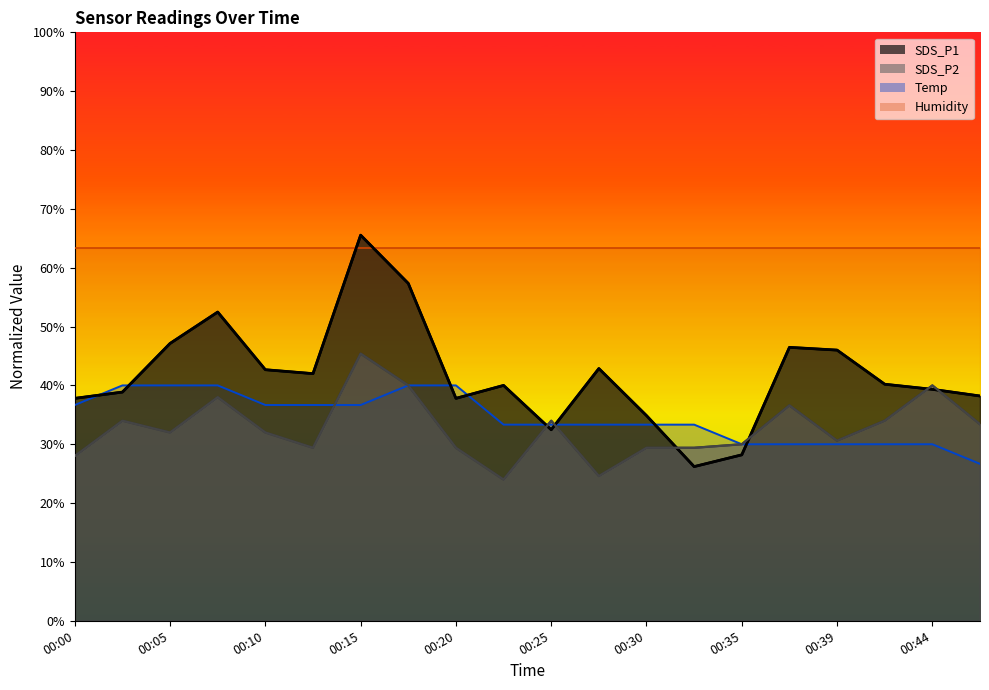

What is the value of the SDS_P2 point at the 3rd from the left?

32.0